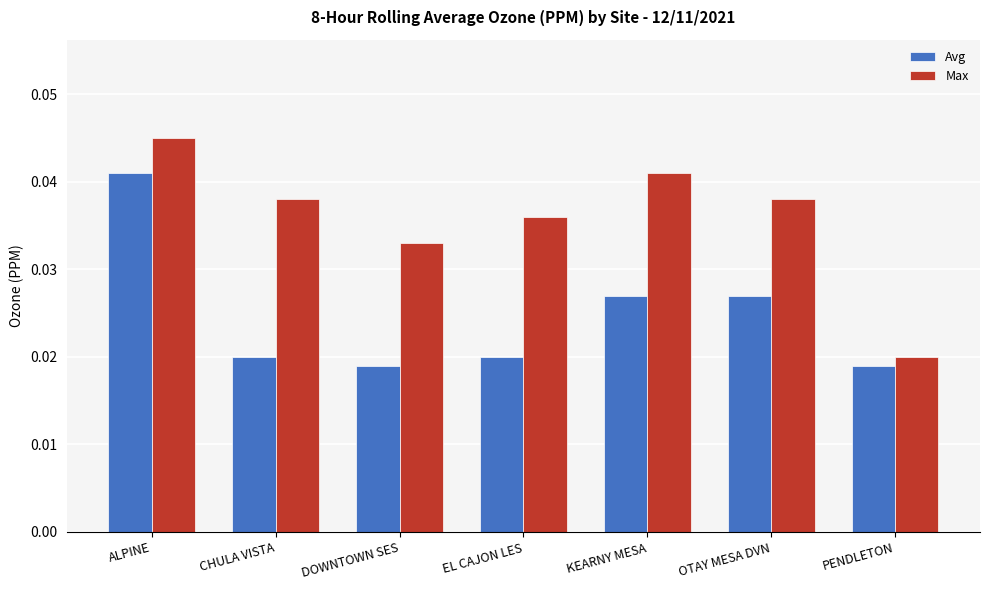

How many Max values are between 0 and 1?

7